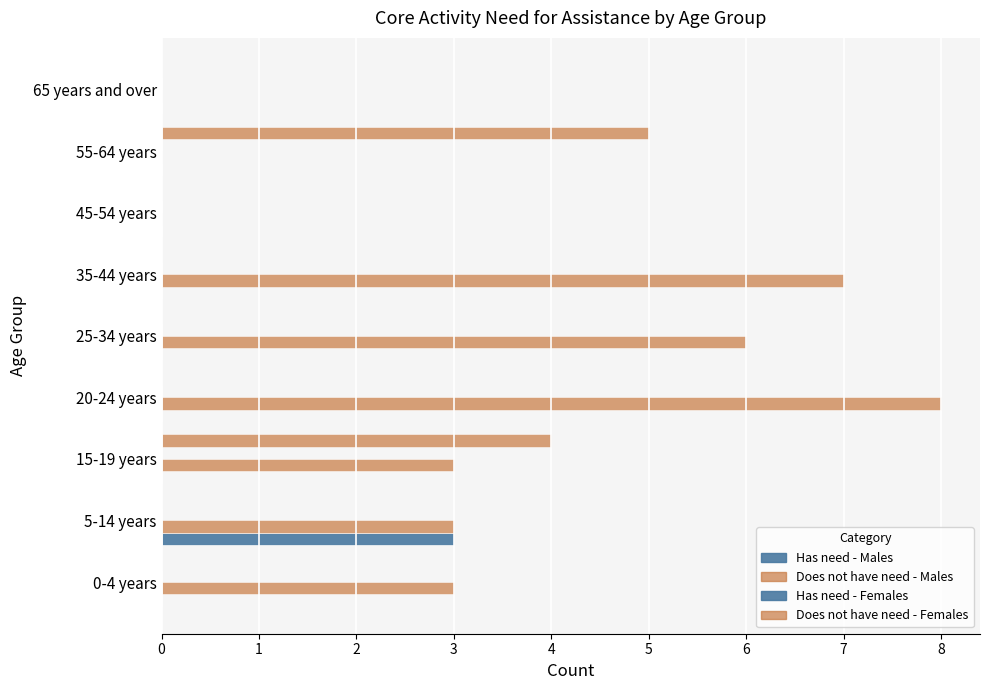

Count the number of categories in the chart.

9